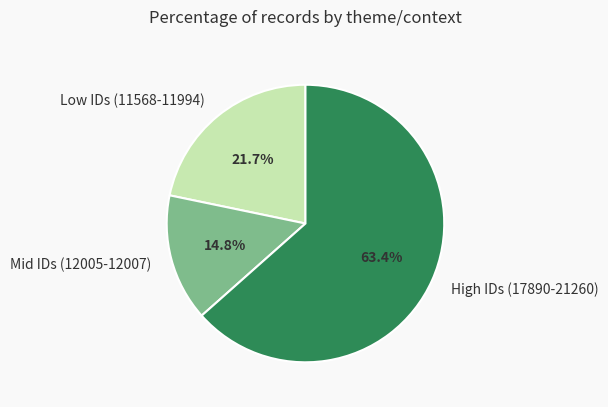

Is there a majority slice in this chart?

Yes